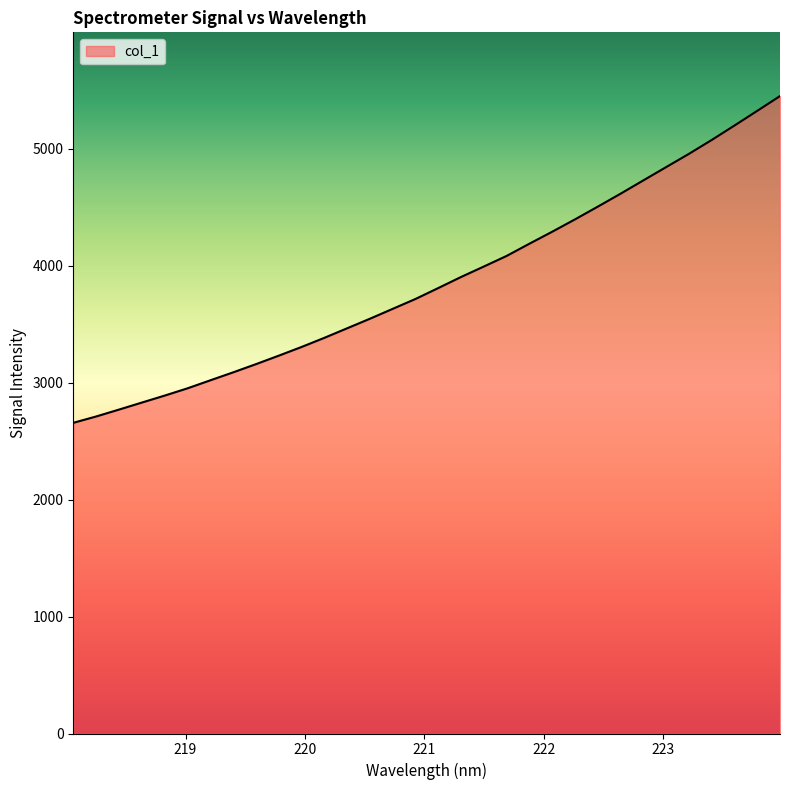

What is the smallest value displayed?

2655.7